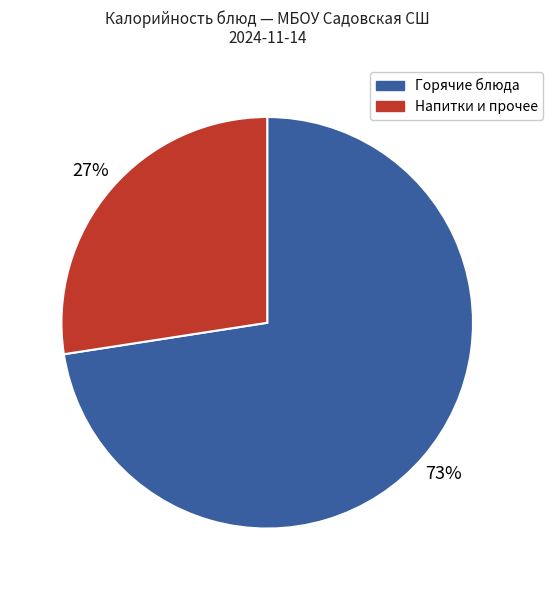

Is there any slice that represents more than half of the pie?

Yes